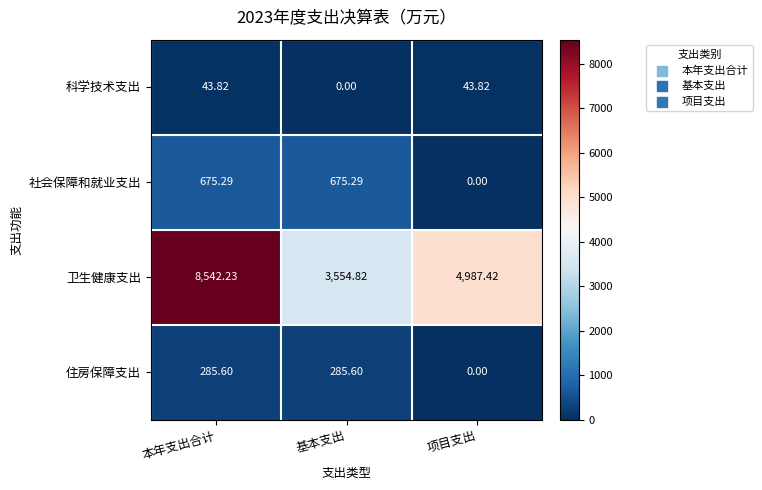

Where is 卫生健康支出 nearest to the value 6048?

项目支出